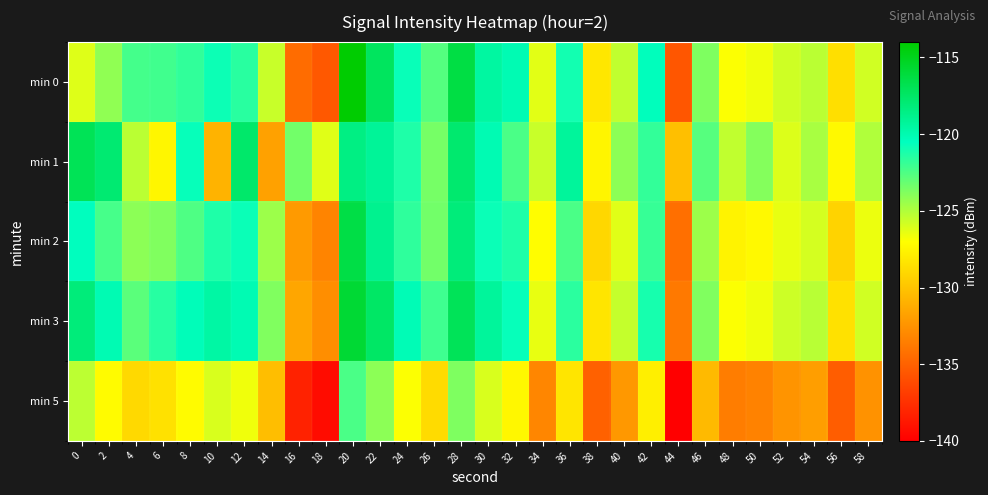

Reading left to right, transcribe all the data shown in this chart.

min 0: 0=-126.2	2=-124.2	4=-122.3	6=-122.1	8=-121.8	10=-120.9	12=-121.5	14=-125.6	16=-134.4	18=-135.5	20=-114.1	22=-117.2	24=-120.7	26=-122.7	28=-116.4	30=-119.5	32=-120.1	34=-126.2	36=-121.0	38=-128.2	40=-125.4	42=-120.4	44=-135.6	46=-123.7	48=-126.9	50=-126.6	52=-125.7	54=-125.3	56=-128.6	58=-125.8
min 1: 0=-117.0	2=-117.9	4=-125.3	6=-127.4	8=-120.7	10=-130.8	12=-117.7	14=-131.7	16=-123.4	18=-126.2	20=-118.5	22=-119.2	24=-121.3	26=-123.5	28=-117.8	30=-120.1	32=-122.4	34=-125.6	36=-119.3	38=-127.5	40=-124.1	42=-121.8	44=-130.2	46=-122.7	48=-125.4	50=-123.9	52=-126.1	54=-124.8	56=-127.3	58=-125.0
min 2: 0=-120.5	2=-122.3	4=-124.1	6=-123.8	8=-122.5	10=-121.3	12=-120.8	14=-124.5	16=-132.1	18=-133.2	20=-116.4	22=-118.9	24=-121.7	26=-123.4	28=-118.2	30=-120.8	32=-121.3	34=-127.1	36=-122.4	38=-129.0	40=-126.2	42=-121.9	44=-134.3	46=-124.5	48=-127.6	50=-127.3	52=-126.4	54=-125.9	56=-129.2	58=-126.5
min 3: 0=-118.2	2=-120.1	4=-122.8	6=-121.5	8=-120.3	10=-119.6	12=-120.1	14=-123.8	16=-131.5	18=-132.7	20=-115.8	22=-117.5	24=-120.2	26=-122.1	28=-117.0	30=-119.3	32=-120.7	34=-126.4	36=-121.6	38=-128.3	40=-125.5	42=-121.1	44=-133.8	46=-123.8	48=-126.9	50=-126.6	52=-125.7	54=-125.2	56=-128.5	58=-125.8
min 5: 0=-125.3	2=-127.2	4=-128.9	6=-128.5	8=-127.2	10=-126.0	12=-126.6	14=-130.3	16=-138.2	18=-139.3	20=-122.4	22=-124.1	24=-126.9	26=-128.8	28=-123.7	30=-126.0	32=-127.4	34=-133.1	36=-128.3	38=-135.0	40=-132.2	42=-127.8	44=-140.5	46=-130.5	48=-133.6	50=-133.3	52=-132.4	54=-131.9	56=-135.2	58=-132.5